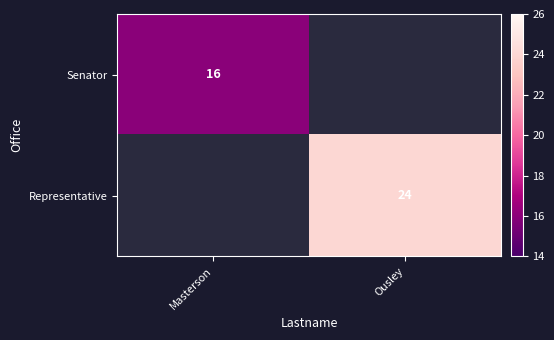

The Representative series shows 42 at Ousley. True or false?

False